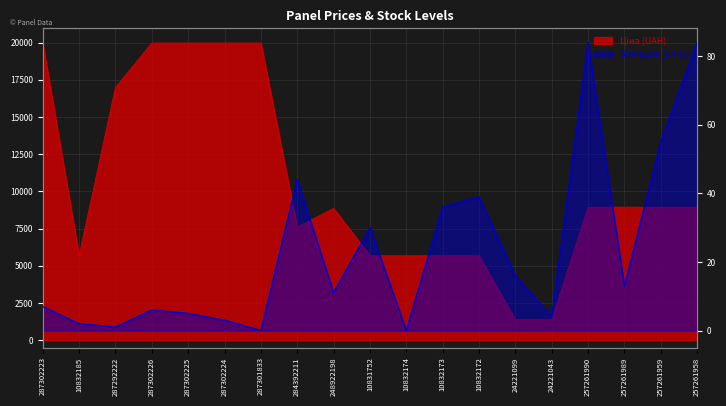

What value does the Ціна series have at 257261958?

8934.1